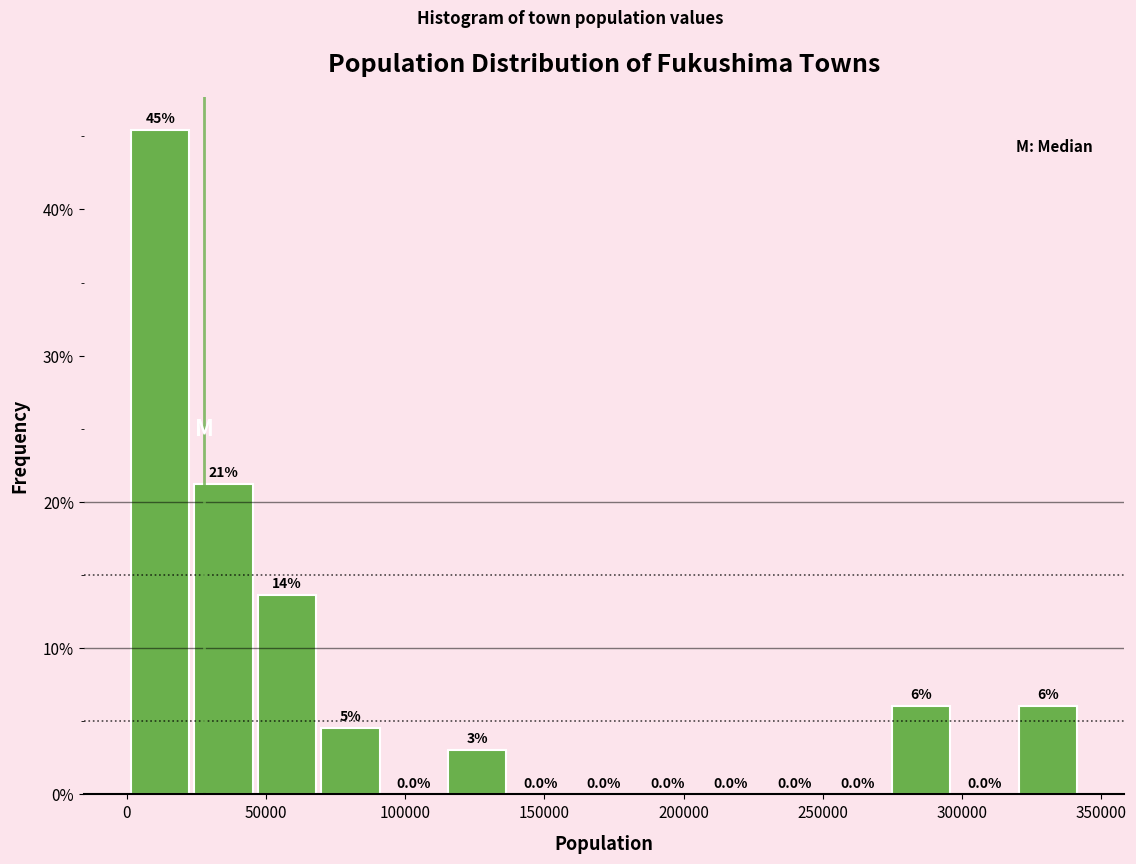

Over which range of the x-axis is the bar tallest?

0 to 25000